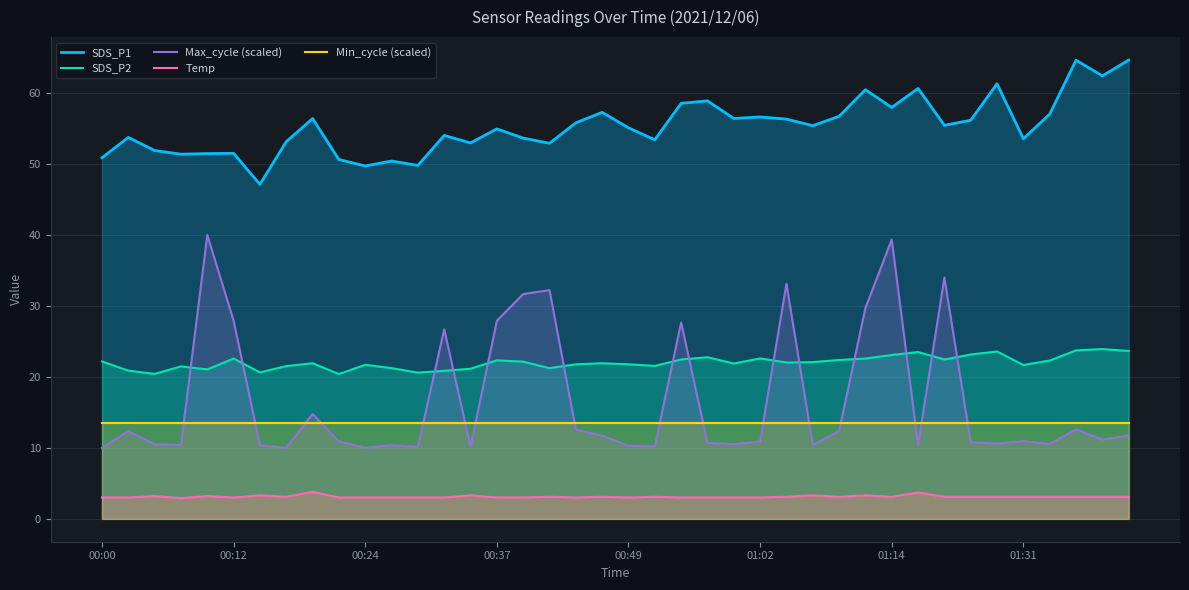

Is it true that Min_cycle (scaled) equals 13.5 at 39?

True